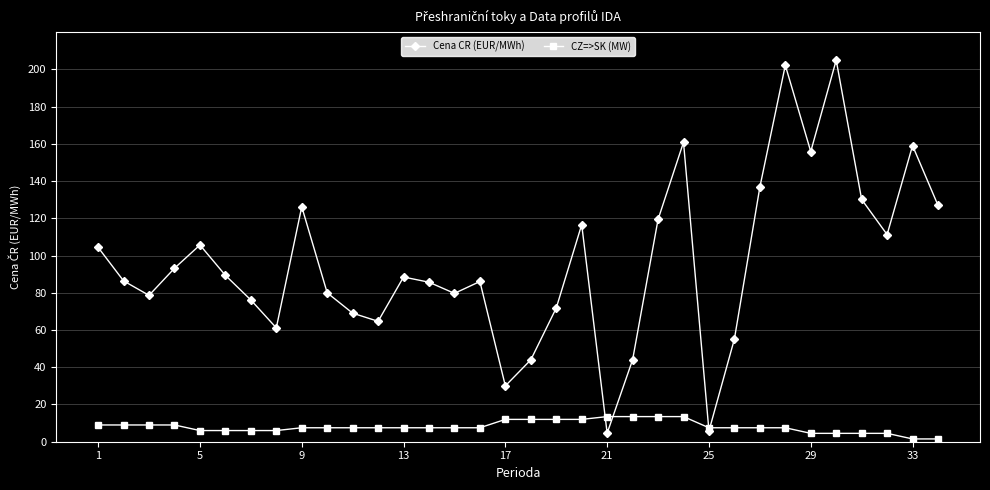

Count the number of data series in this chart.

2